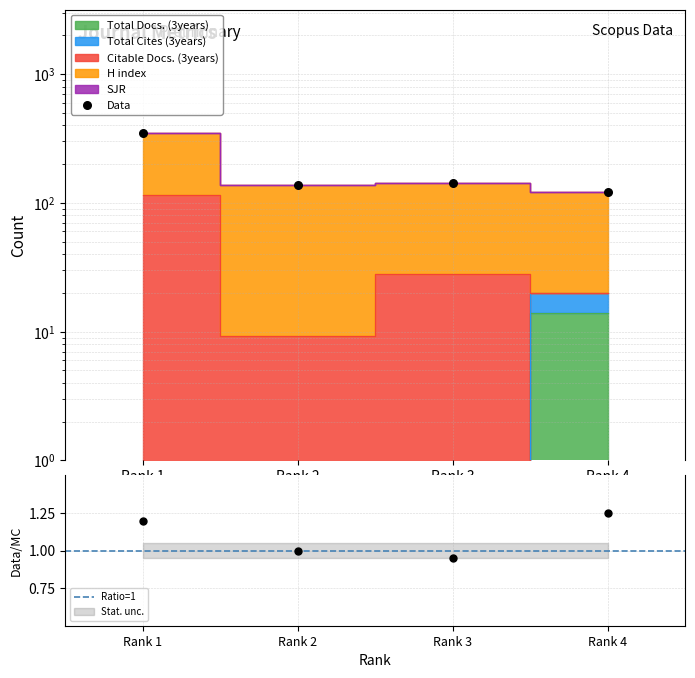

What is the total value across all series at Rank 1?

698.8